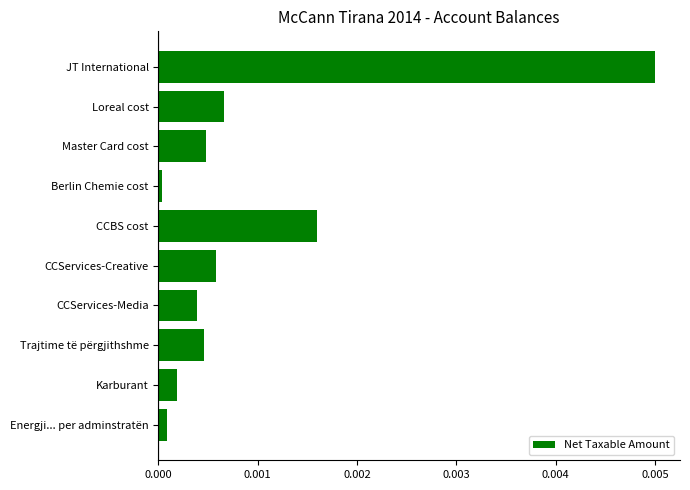

At which category does the chart reach its peak across all series?

JT International